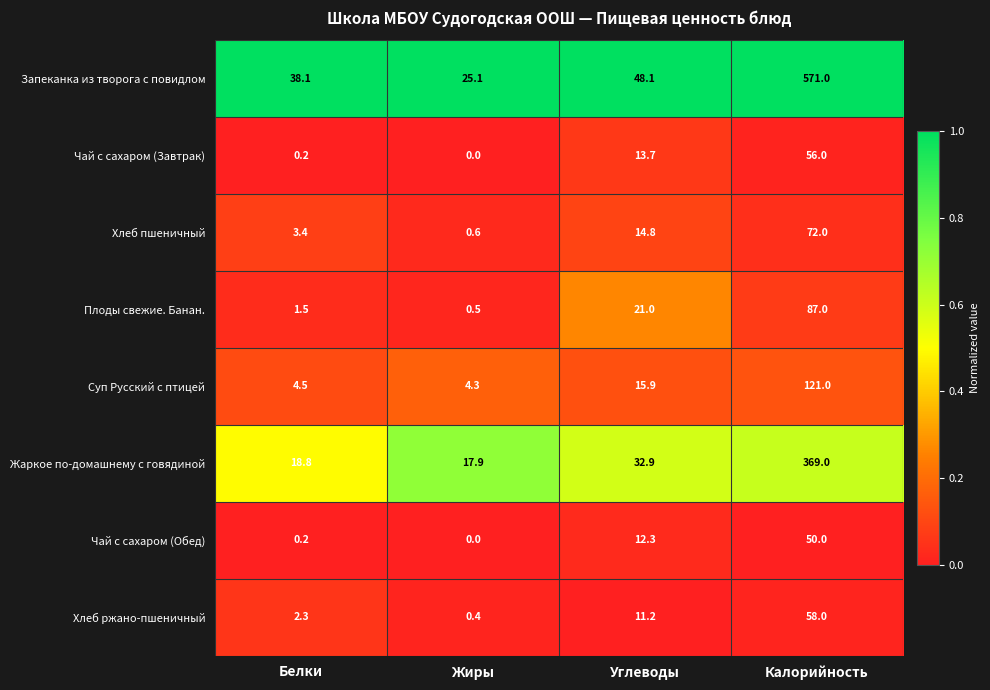

Rank the series by their maximum value, from lowest to highest.

Чай с сахаром (Обед), Чай с сахаром (Завтрак), Хлеб ржано-пшеничный, Хлеб пшеничный, Плоды свежие. Банан., Суп Русский с птицей, Жаркое по-домашнему с говядиной, Запеканка из творога с повидлом